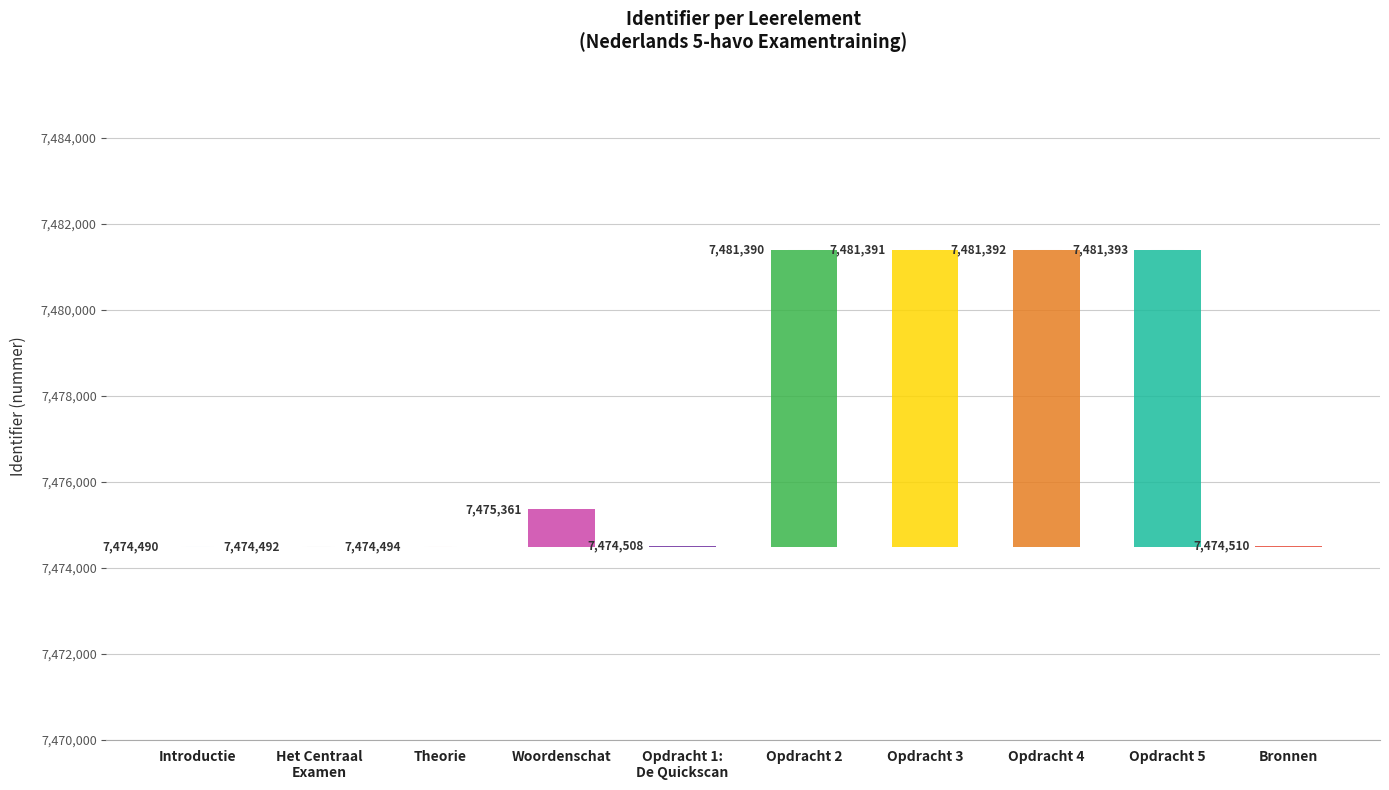

At which category does the chart reach its peak across all series?

Opdracht 5